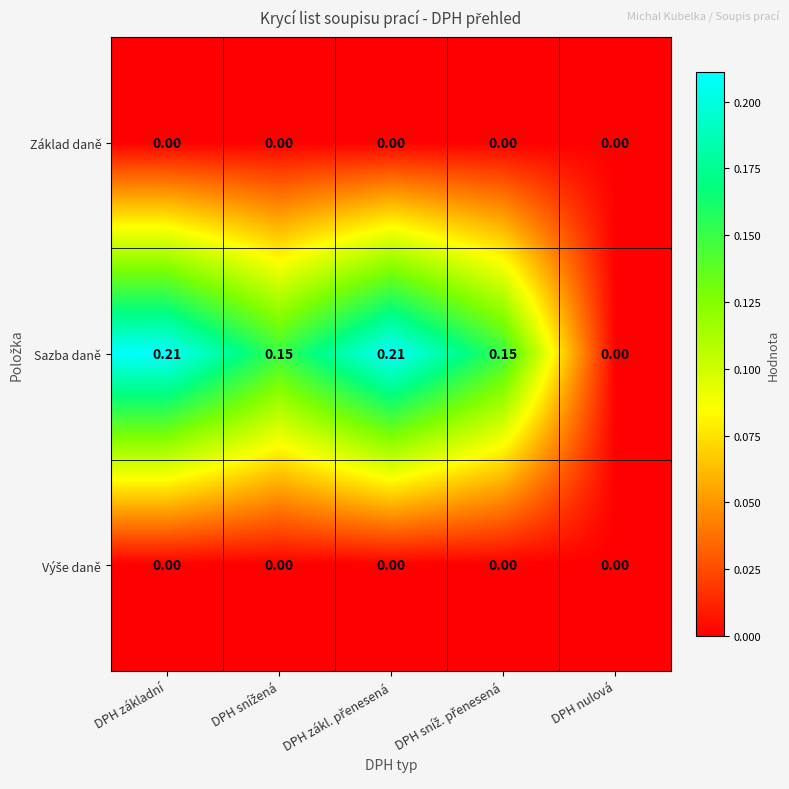

Which series has the largest range (max minus min)?

Sazba daně